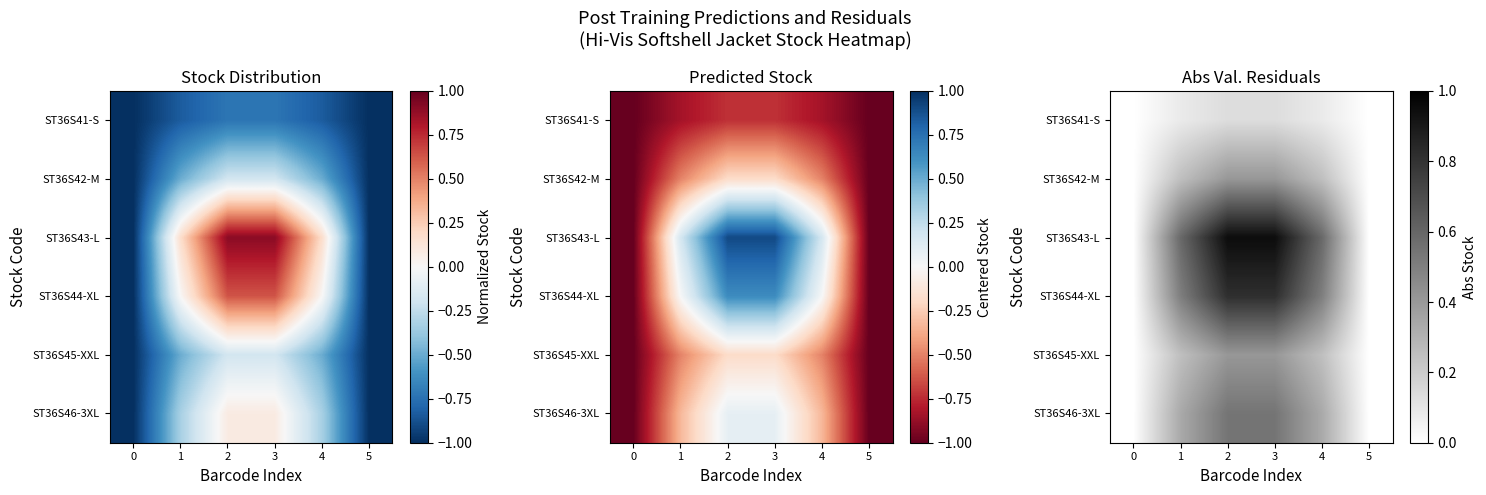

Which label corresponds to the largest value in the chart?

3